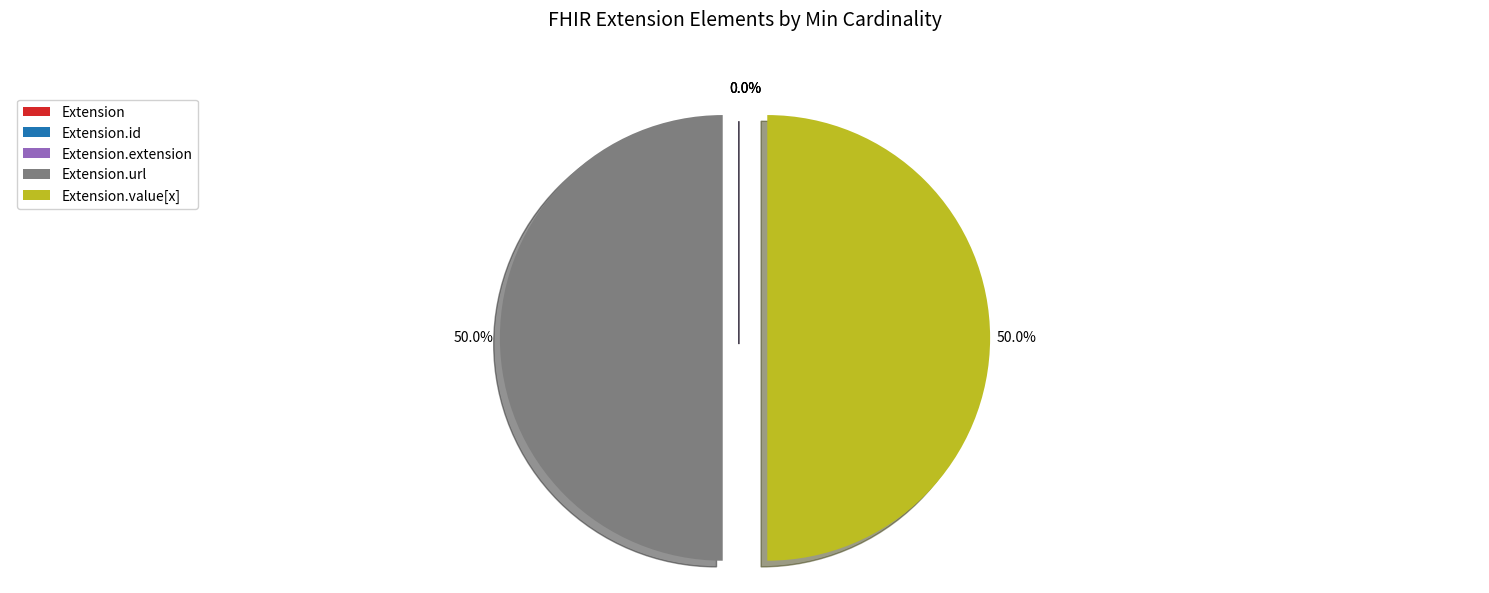

Is it true that Extension.url is 50% of the pie?

True